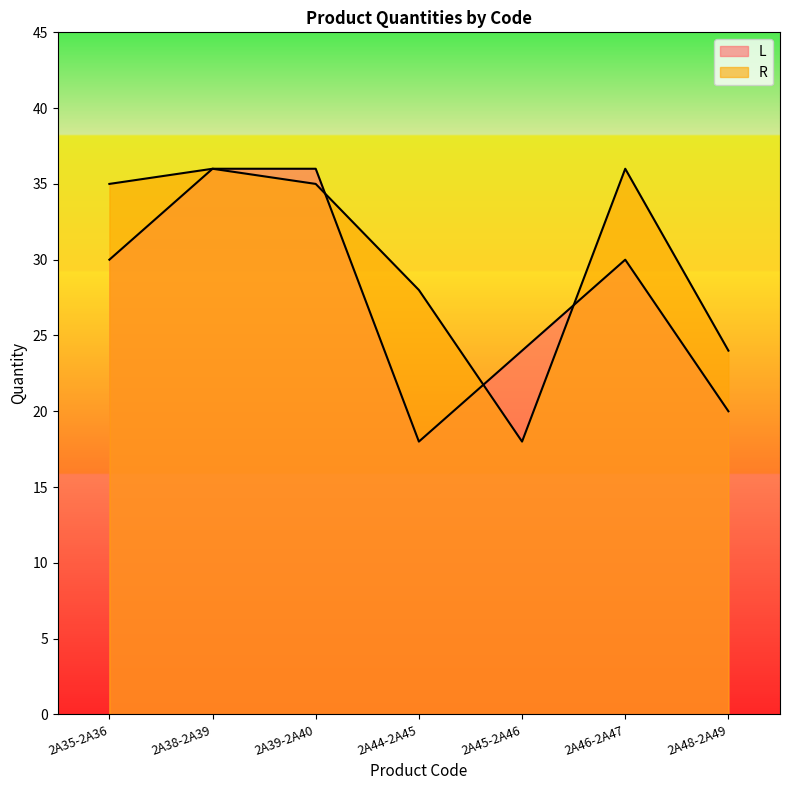

Which series has the widest spread of values?

L